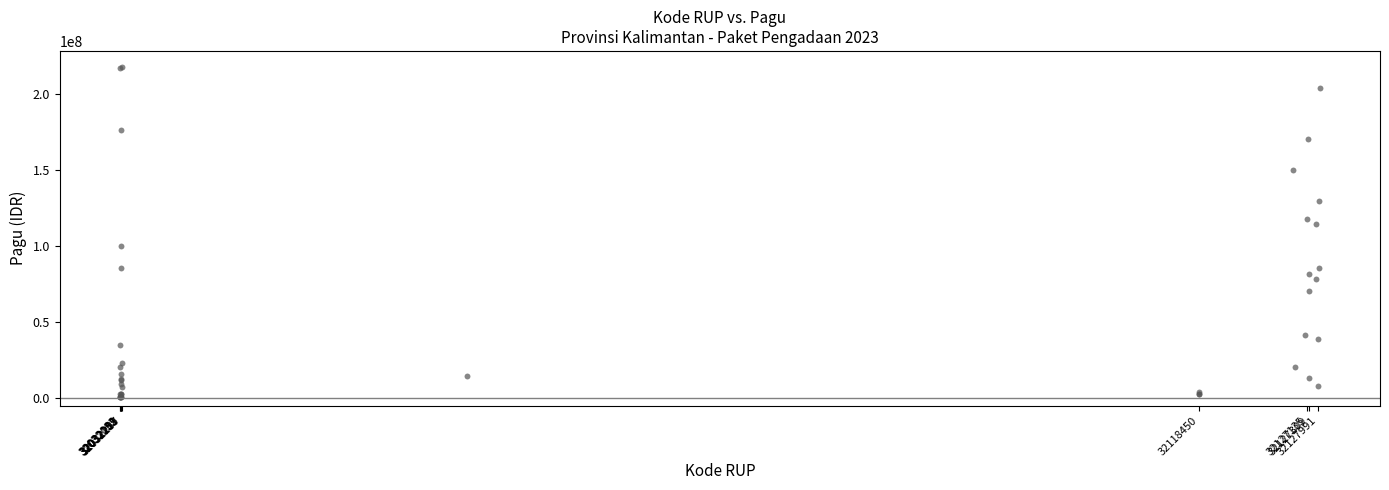

What Y value in the scatter plot is closest to 108830000?

114296000